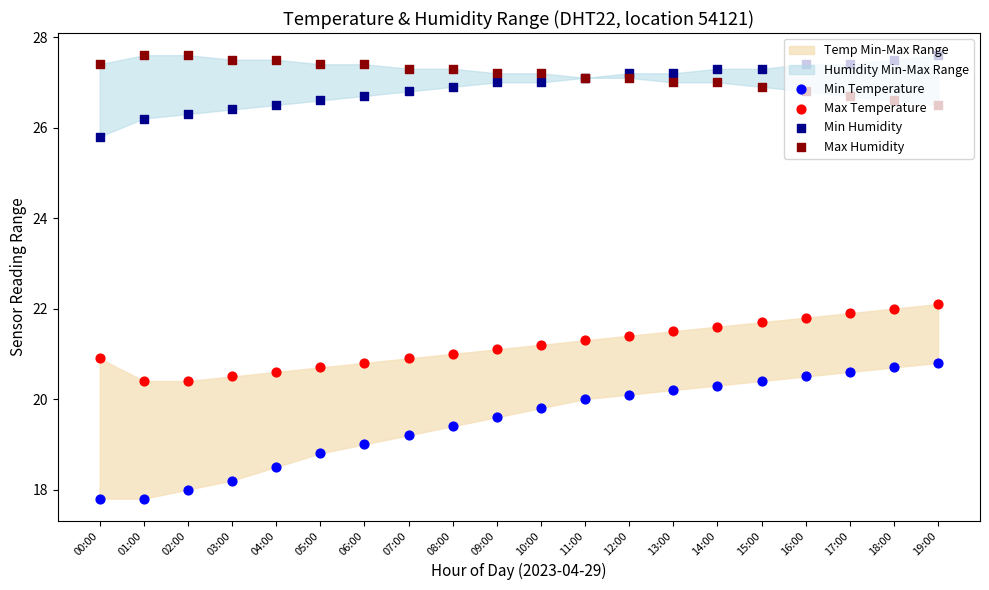

Which series contains the lowest Y value?

Min Temperature